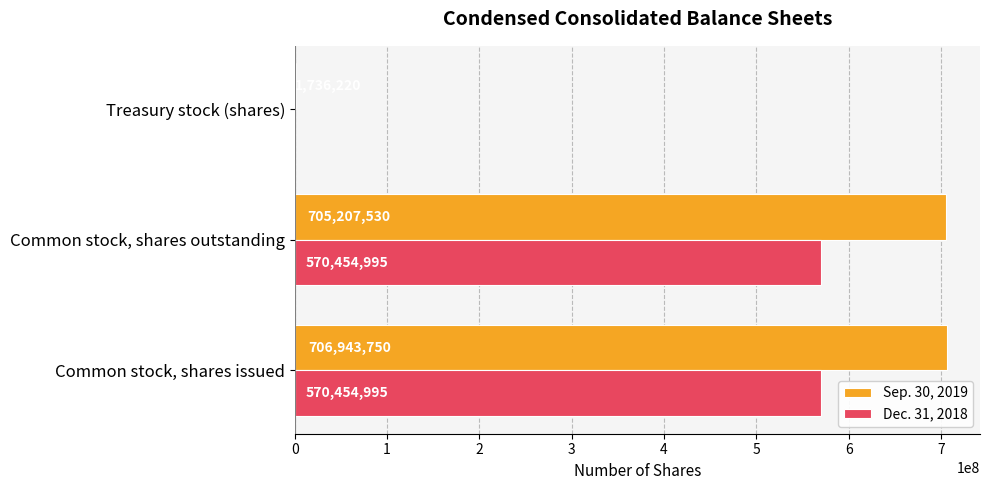

What is the greatest value displayed?

706943750